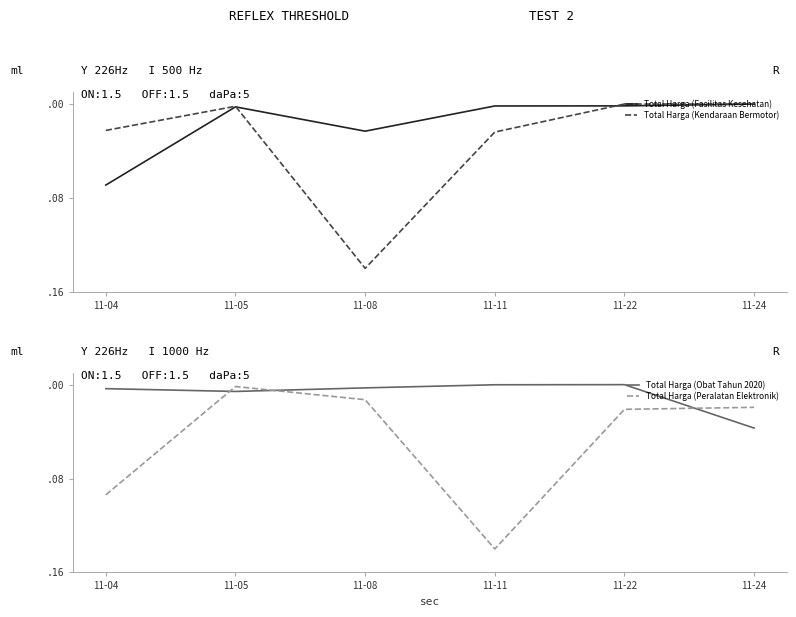

Where do Total Harga (Obat Tahun 2020) and Total Harga (Fasilitas Kesehatan) first cross each other?

11-04 and 11-05